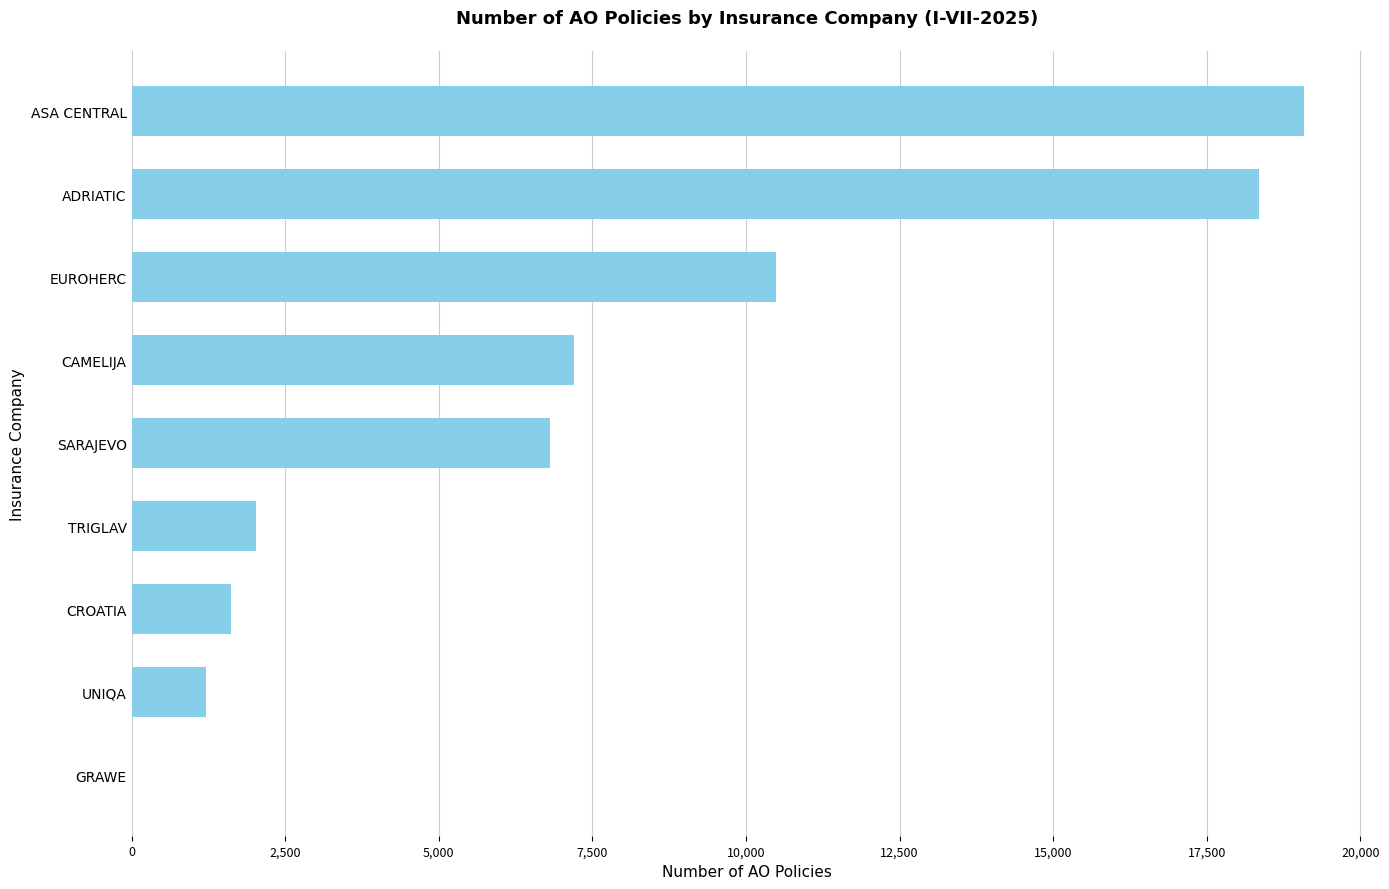

How many positive values are there?

8